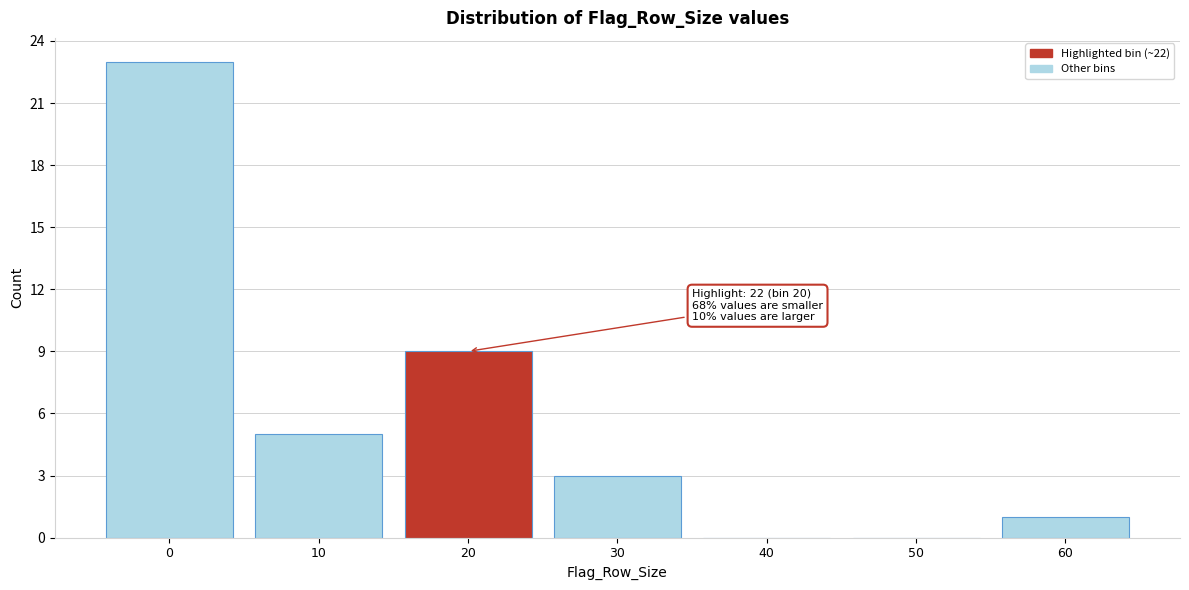

Reading right to left, extract all data points from this chart.

60=1	50=0	40=0	30=3	20=9	10=5	0=23